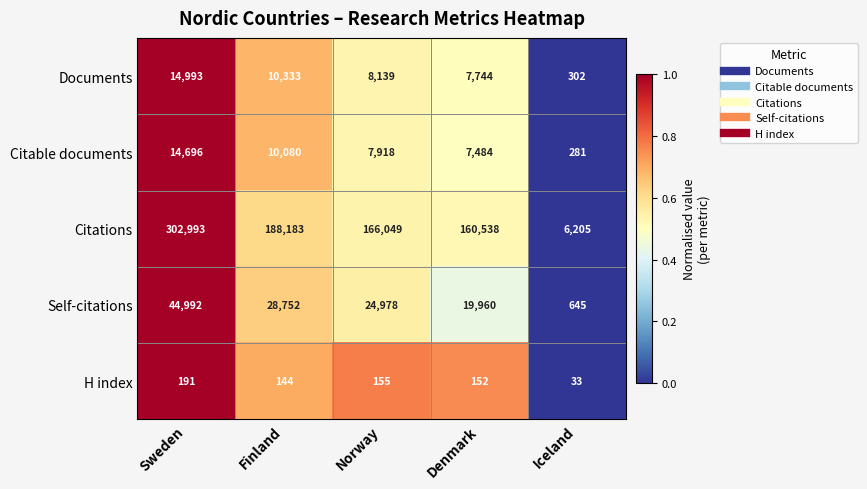

Read the Citations value at Norway.

166049